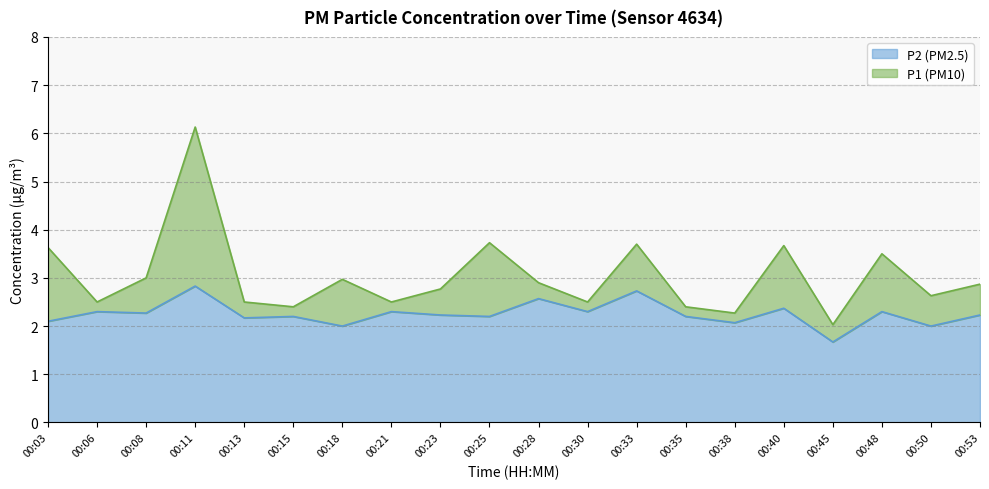

How many data points does each series have?

20